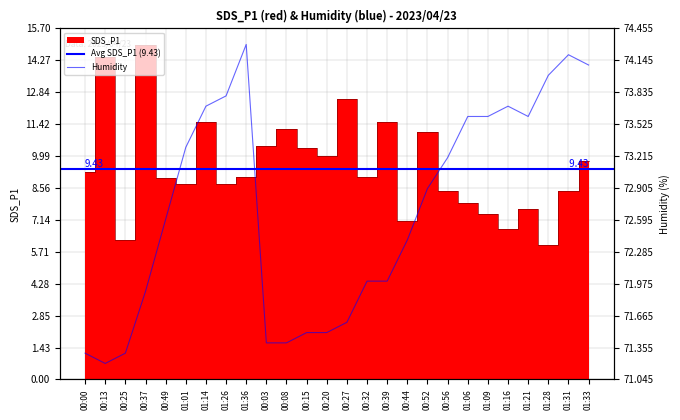

Rank the categories by Humidity value from highest to lowest.

01:36, 01:31, 01:33, 01:28, 01:26, 01:14, 01:16, 01:06, 01:09, 01:21, 01:01, 00:56, 00:52, 00:49, 00:44, 00:32, 00:39, 00:37, 00:27, 00:15, 00:20, 00:03, 00:08, 00:00, 00:25, 00:13